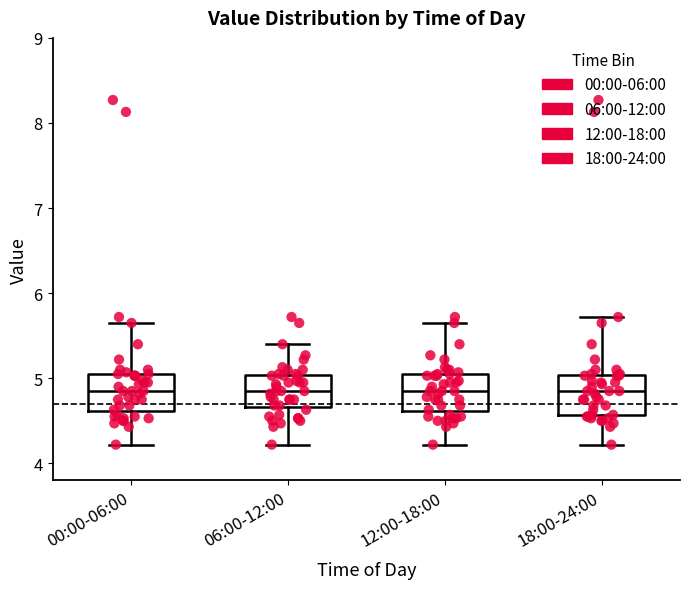

Reading left to right, read every box against the y-axis: the position of its median line, the range the box covers, and the ends of its whiskers. The values are not printed on the chart, so give them approximately, as read against the axis.

00:00-06:00: median 4.9, box 4.6 to 5.1, whiskers 4.2 to 5.7
06:00-12:00: median 4.9, box 4.7 to 5.0, whiskers 4.2 to 5.4
12:00-18:00: median 4.9, box 4.6 to 5.1, whiskers 4.2 to 5.7
18:00-24:00: median 4.9, box 4.6 to 5.0, whiskers 4.2 to 5.7